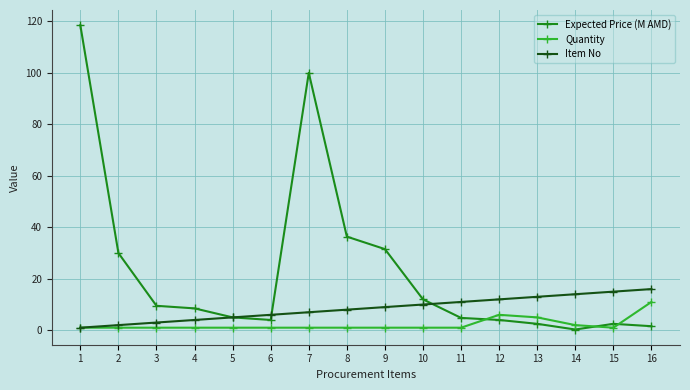

What is the difference between the maximum and minimum values in the Expected Price (M AMD) series?

118.2